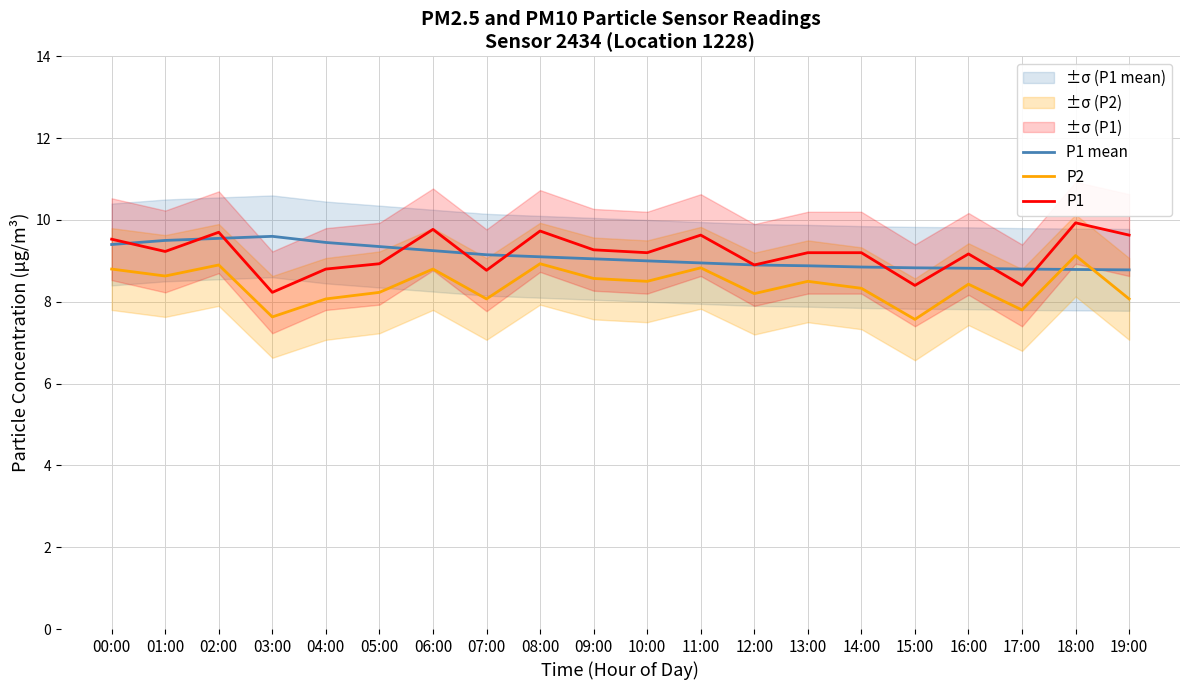

True or false: P1 and P1 mean intersect in this chart.

True